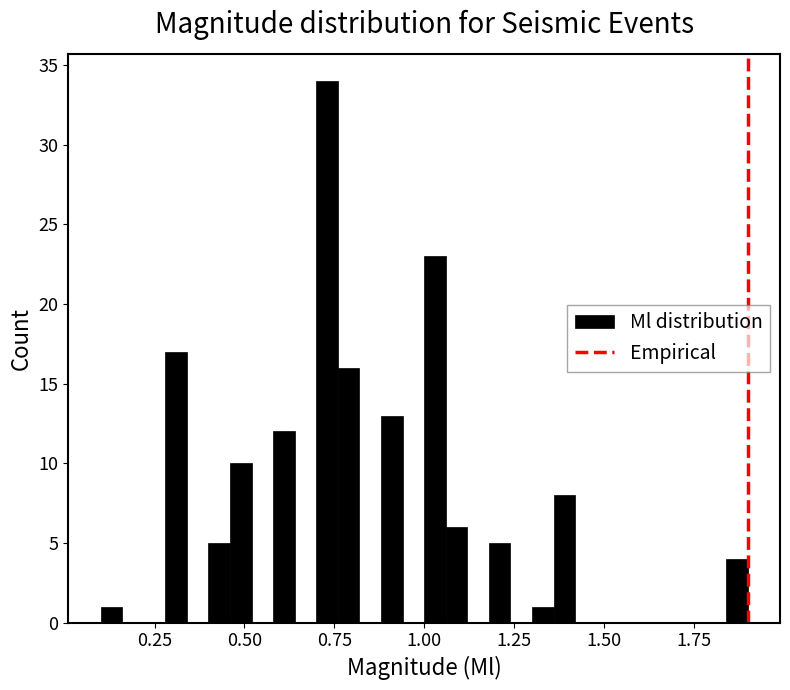

Around what value on the x-axis is the tallest bar? Give the approximate position of its centre, as read against the axis.

0.75